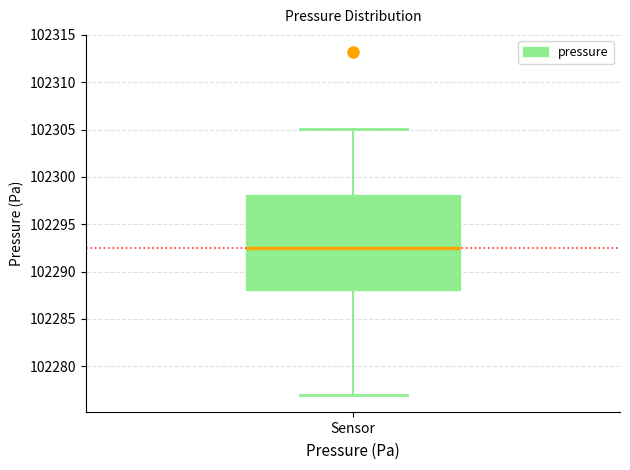

Transcribe this box plot: give where the median line is, the range the box spans, and where the two whiskers end, as read against the y-axis. The values are not printed on the chart, so give them approximately, as read against the axis.

median 102292.5, box 102288.0 to 102298.0, whiskers 102277.0 to 102305.0